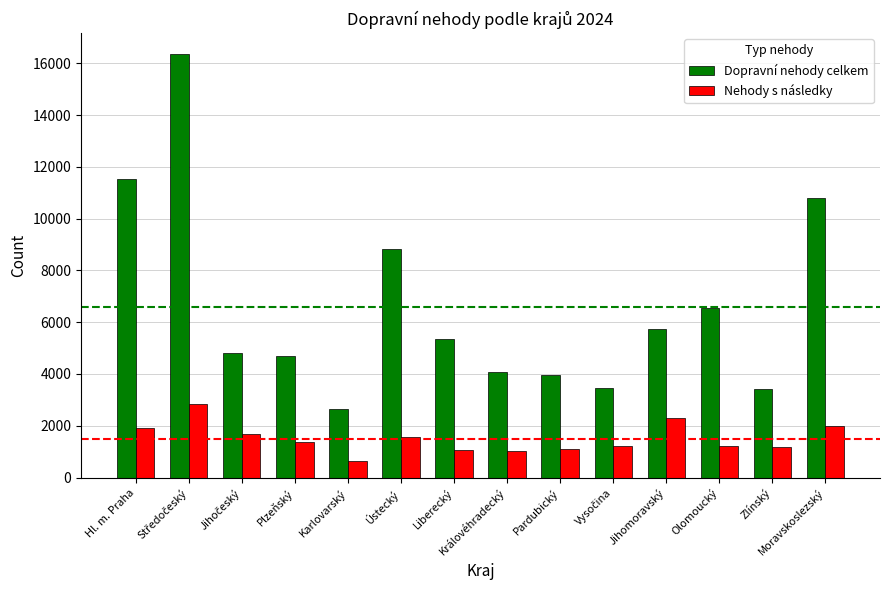

Rank the series at Moravskoslezský from highest to lowest value.

Dopravní nehody celkem, Nehody s následky